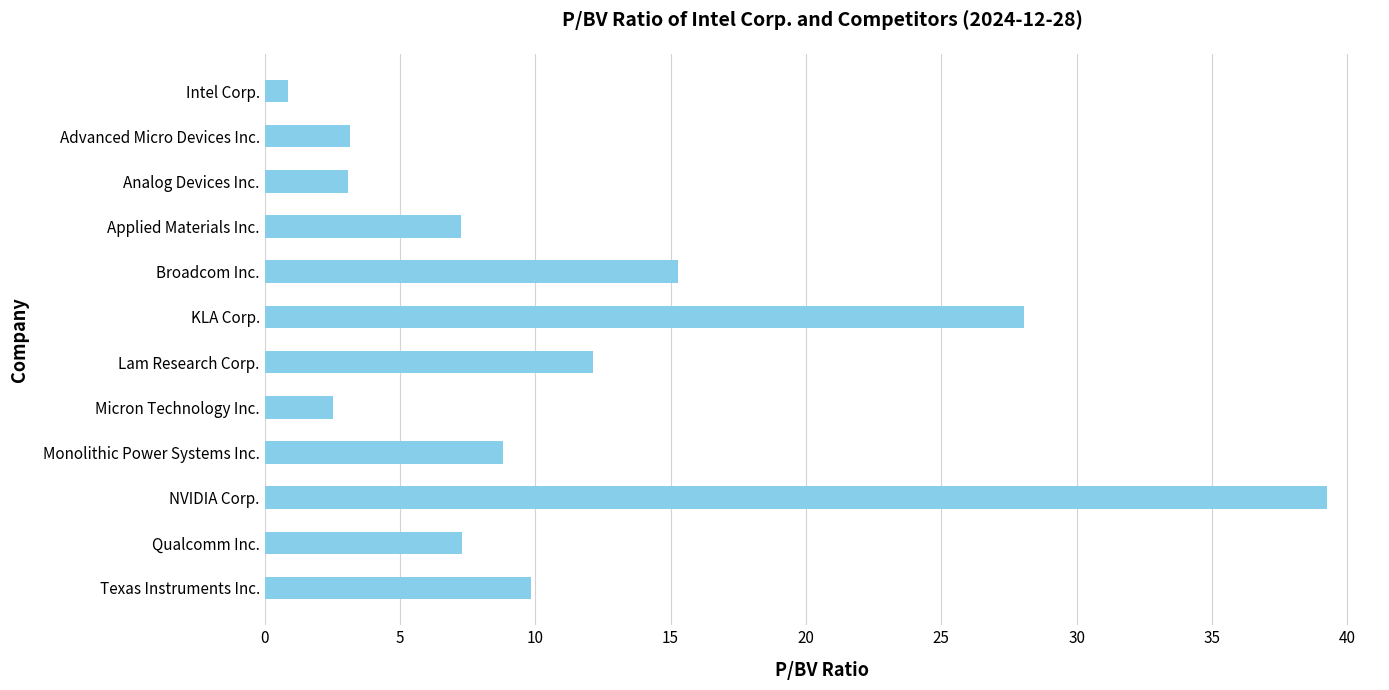

At which label is the value closest to 20?

Broadcom Inc.